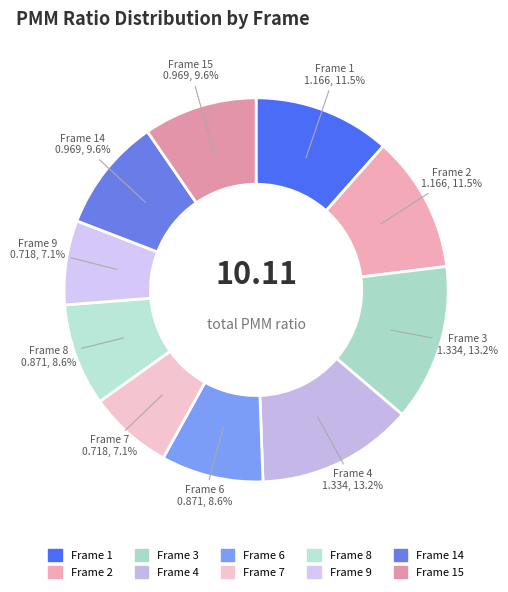

How many segments does this pie chart have?

10